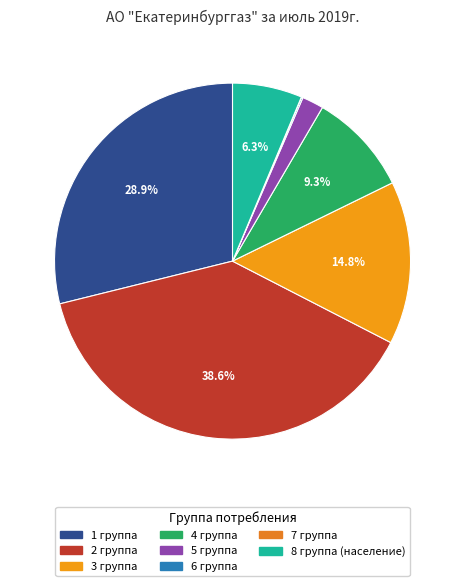

To the nearest percent, what portion does 8 группа (население) represent?

6%